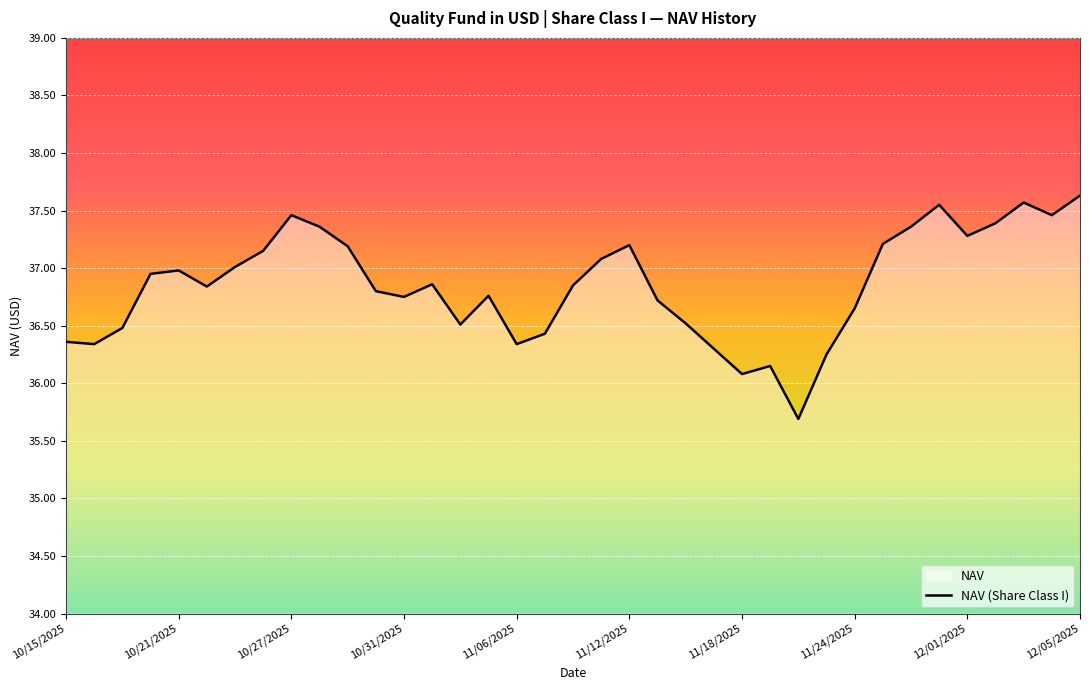

What is the average value?

36.9